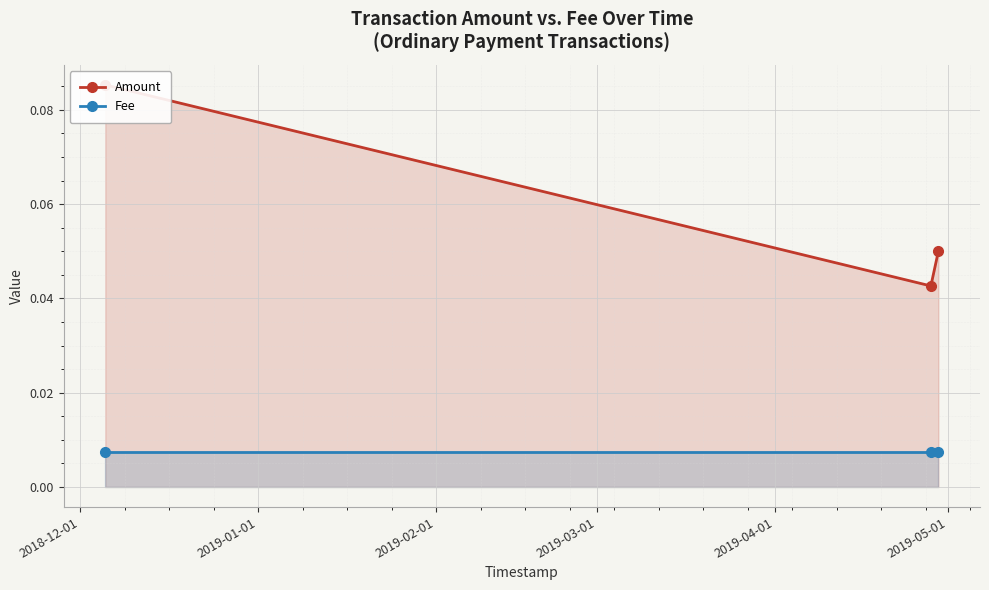

At which category is the sum across all series the highest?

2018-12-01